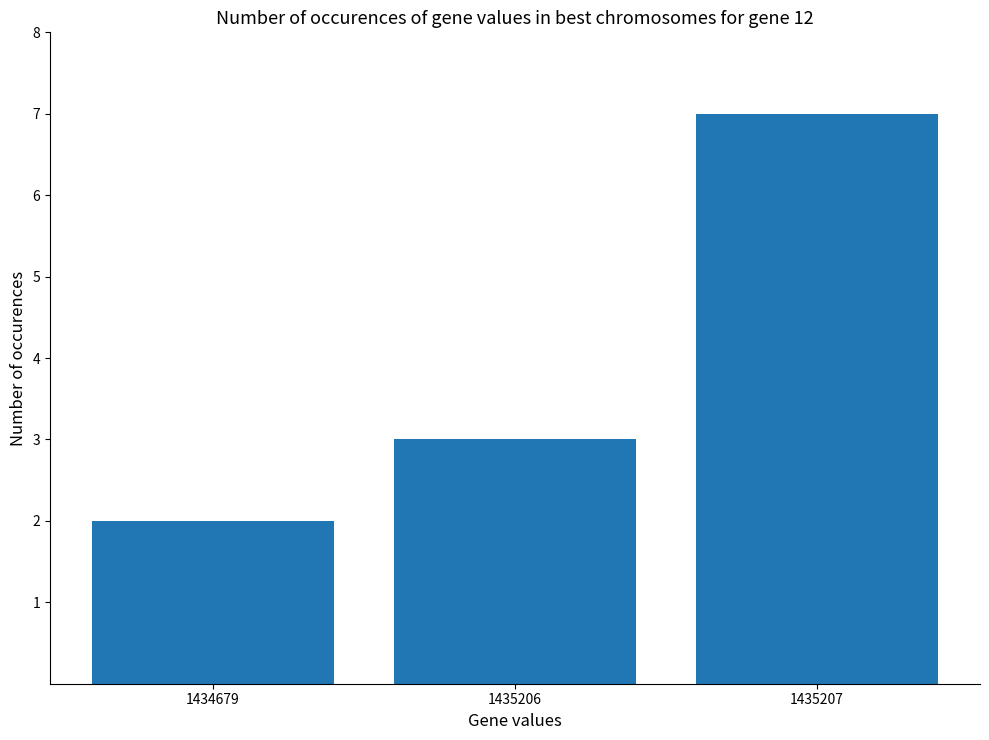

At which label is the value closest to 4?

1435206